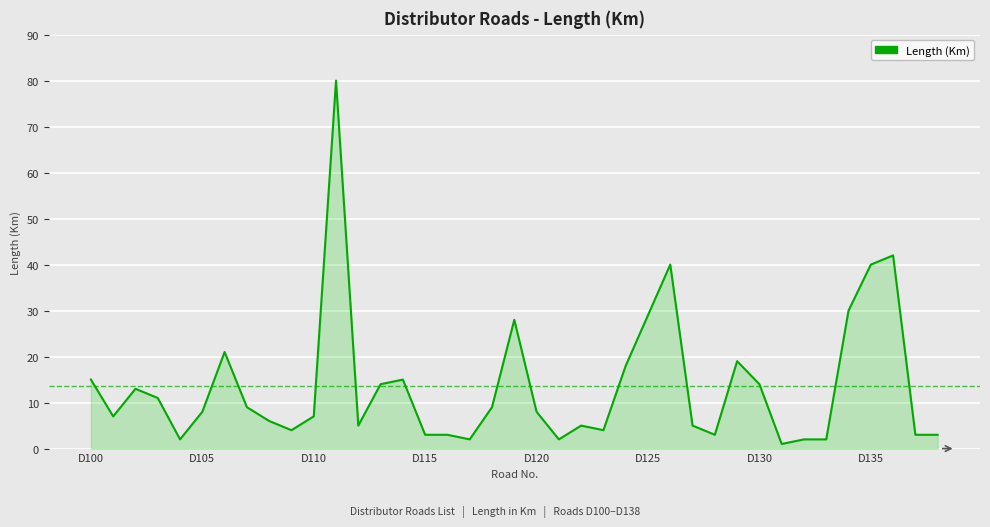

What is the smallest value displayed?

1